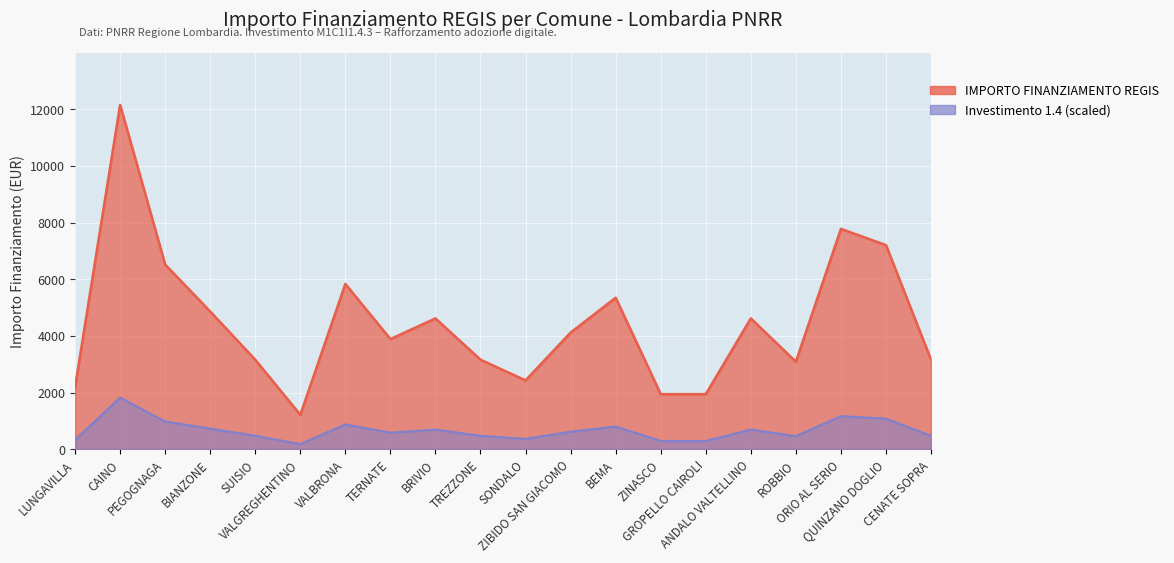

Does the chart display data point markers on the line(s)?

No